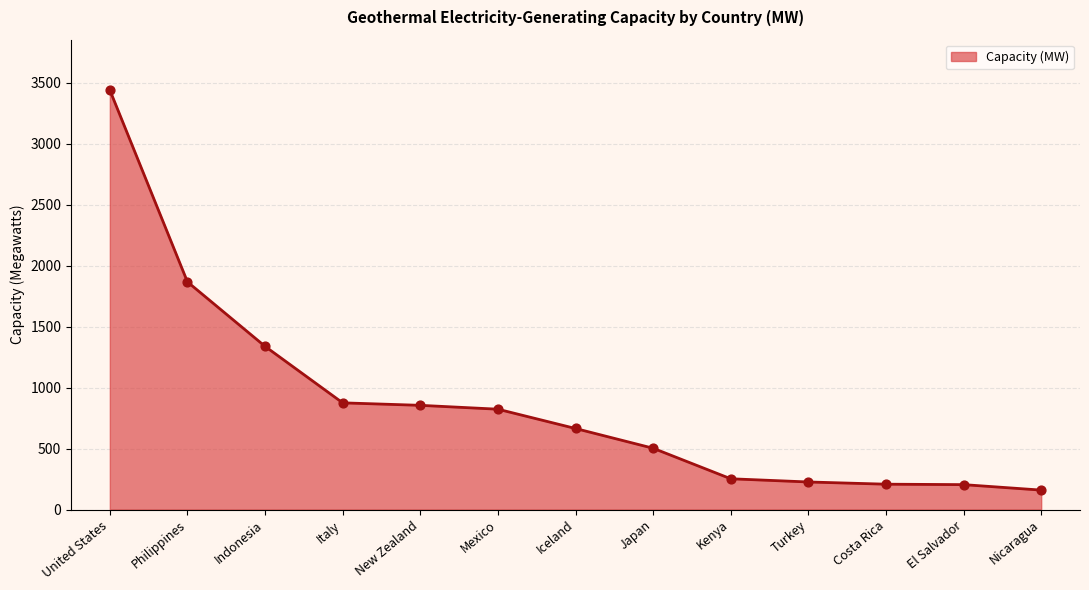

Between Indonesia and Iceland, which is larger?

Indonesia